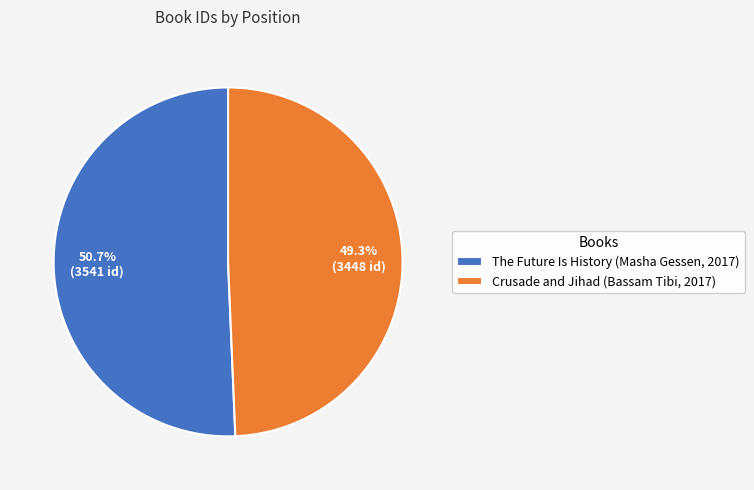

Approximately how many times larger is the value at The Future Is History (Masha Gessen, 2017) compared to Crusade and Jihad (Bassam Tibi, 2017)?

1.0